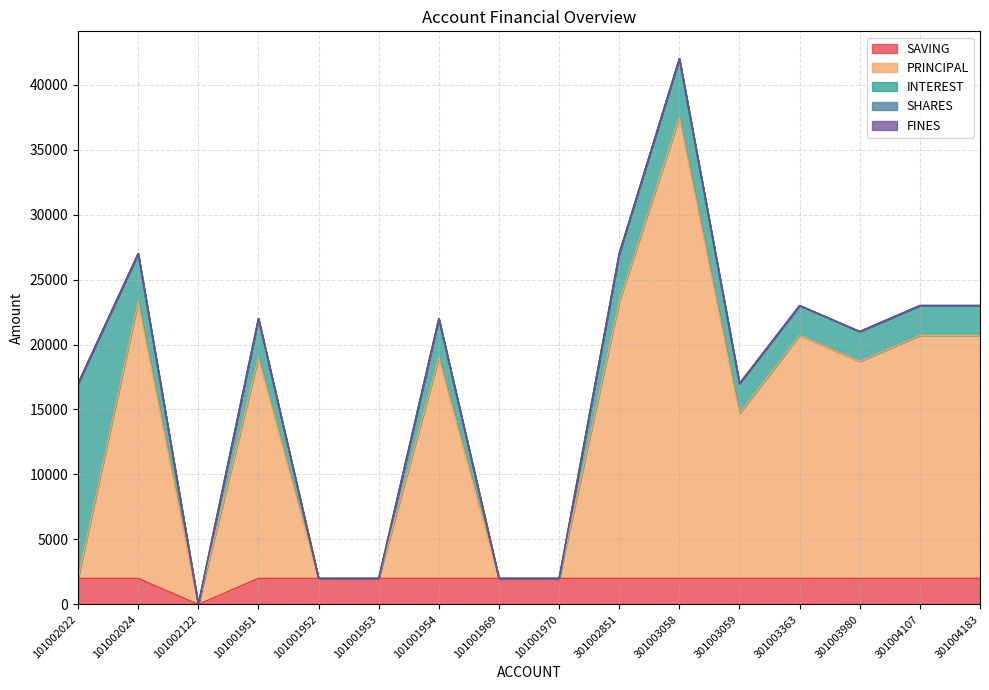

At 101001954, list the series in order from largest to smallest.

PRINCIPAL, INTEREST, SAVING, SHARES, FINES